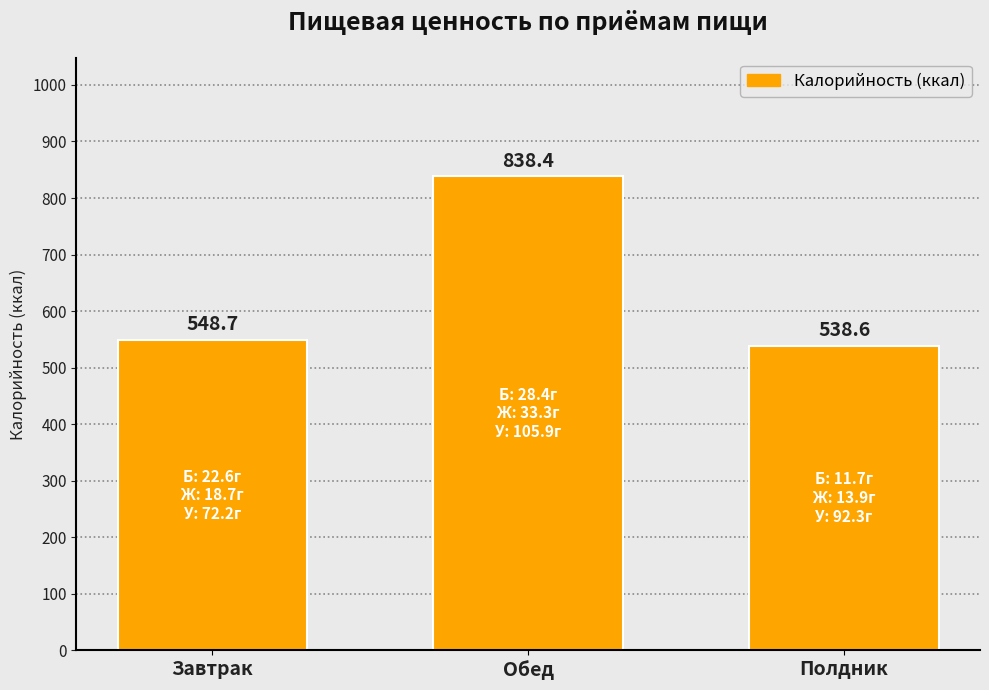

Reading left to right, extract all data points from this chart.

Завтрак=548.7	Обед=838.4	Полдник=538.6